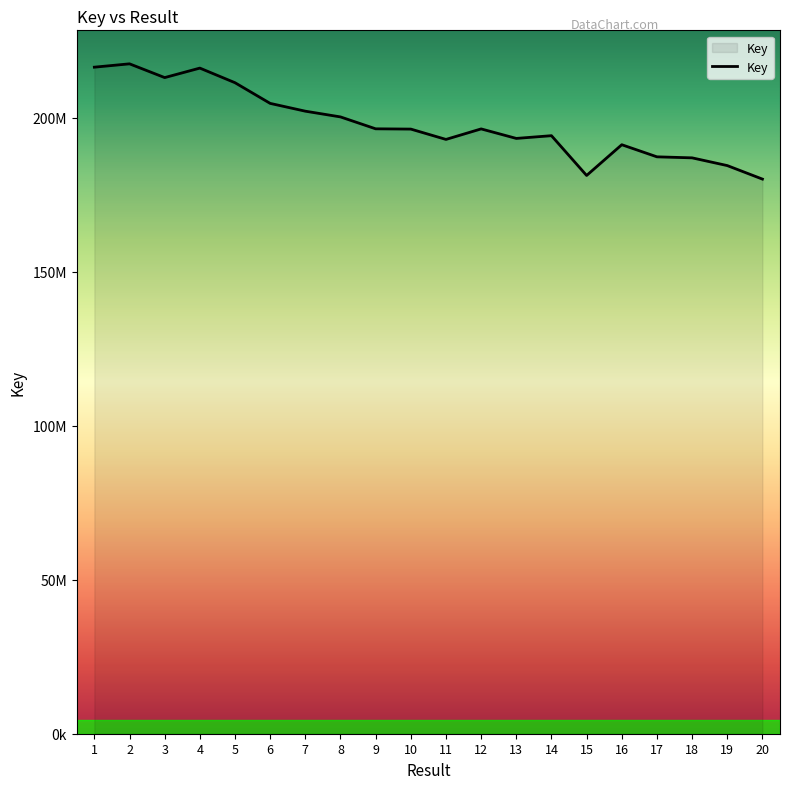

At which category does the data reach its first local valley?

3